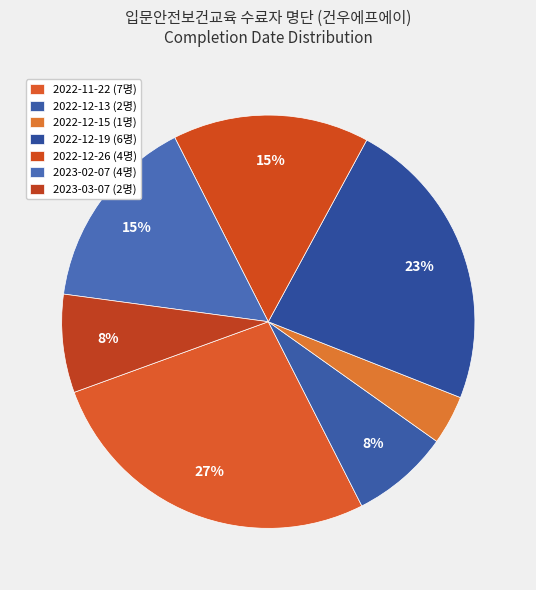

How much of the chart is everything except 2022-12-26?

84.6%